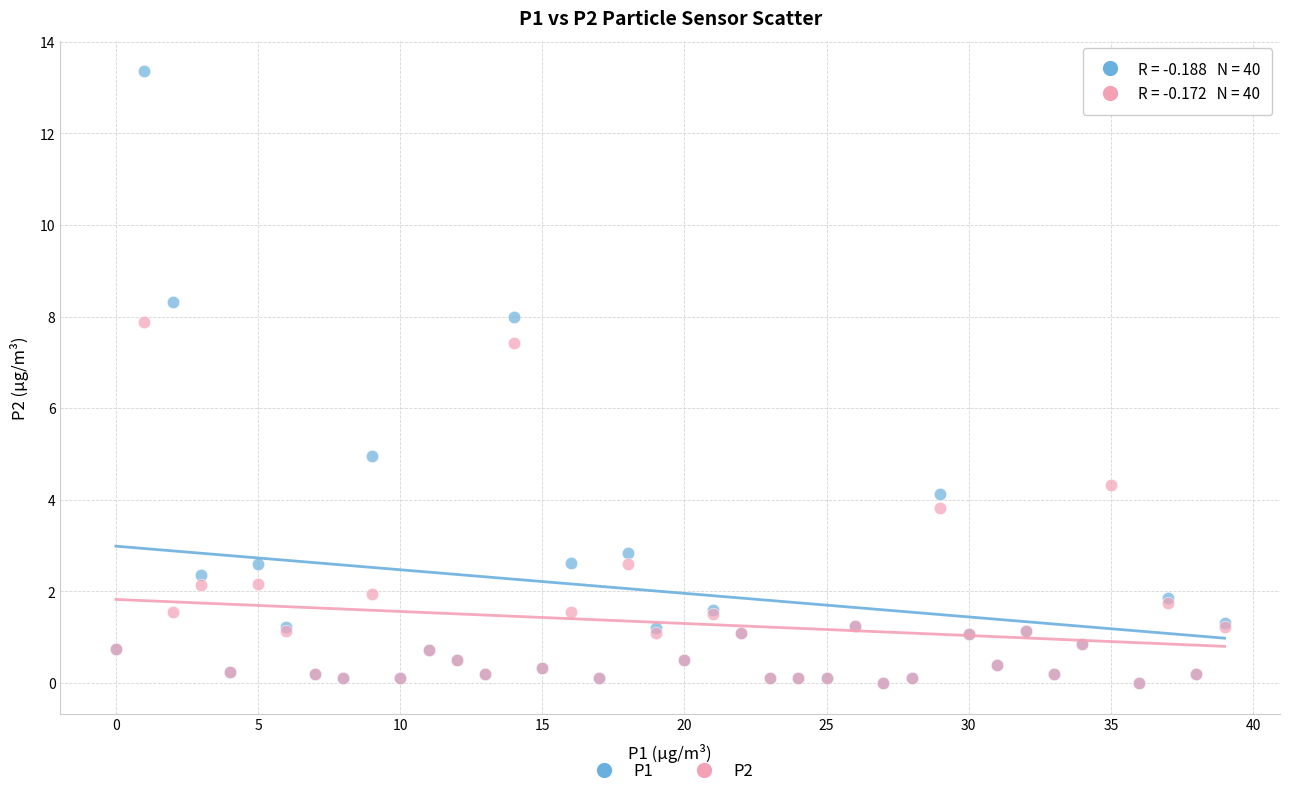

Which series has the largest Y range (max minus min)?

P1